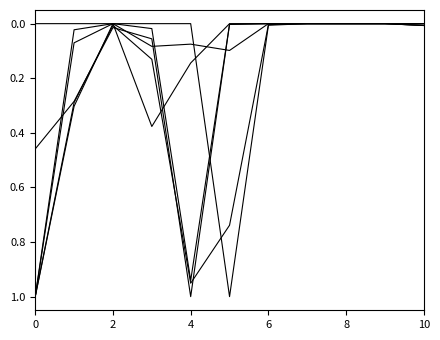

Does the chart display data point markers on the line(s)?

No